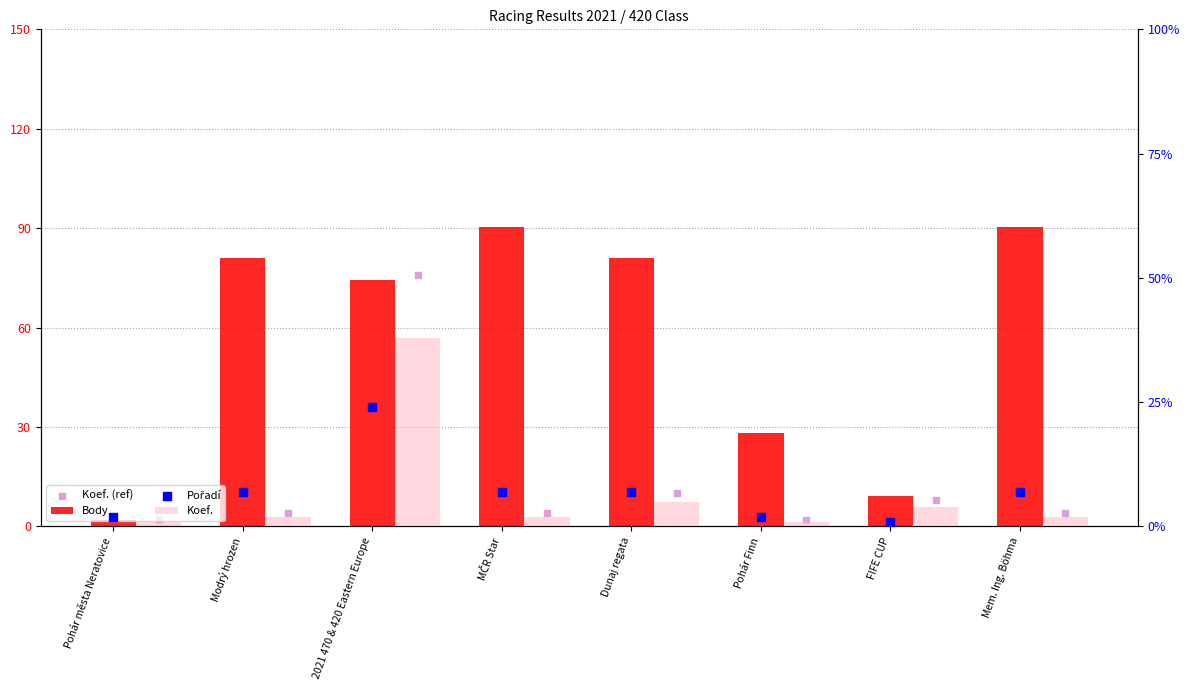

What are all the series names shown in the legend?

Body, Koef. (ref), Koef., Pořadí